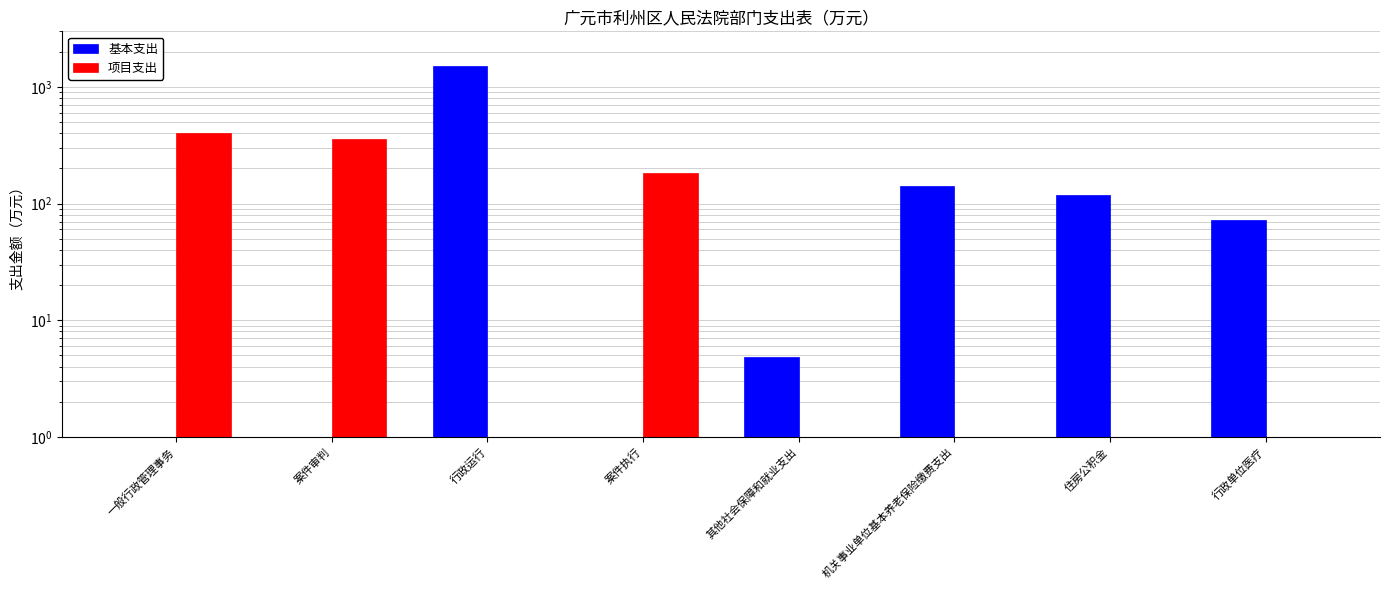

List the series in order of their overall mean, lowest first.

项目支出, 基本支出